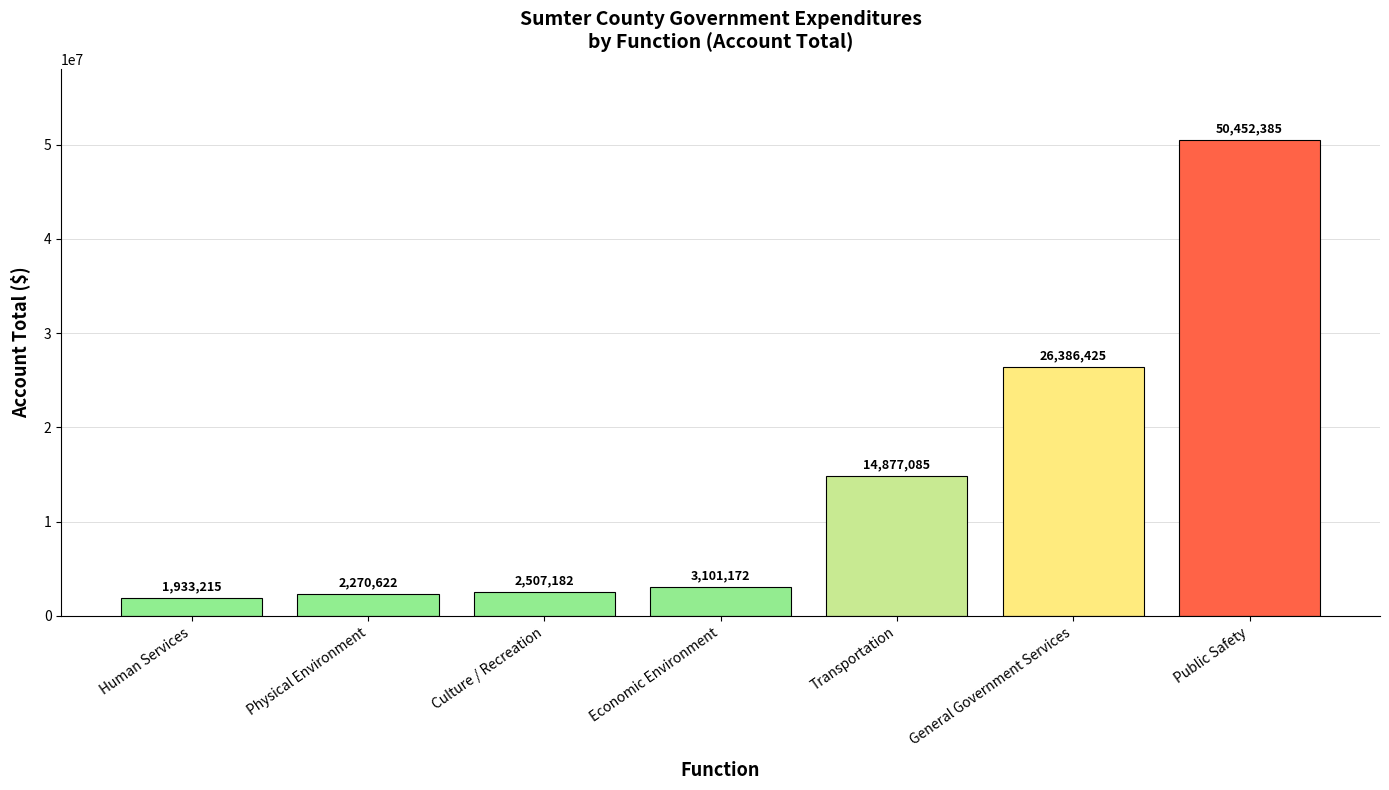

Reading left to right, what are all the values shown in this chart?

1933215	2270622	2507182	3101172	14877085	26386425	50452385